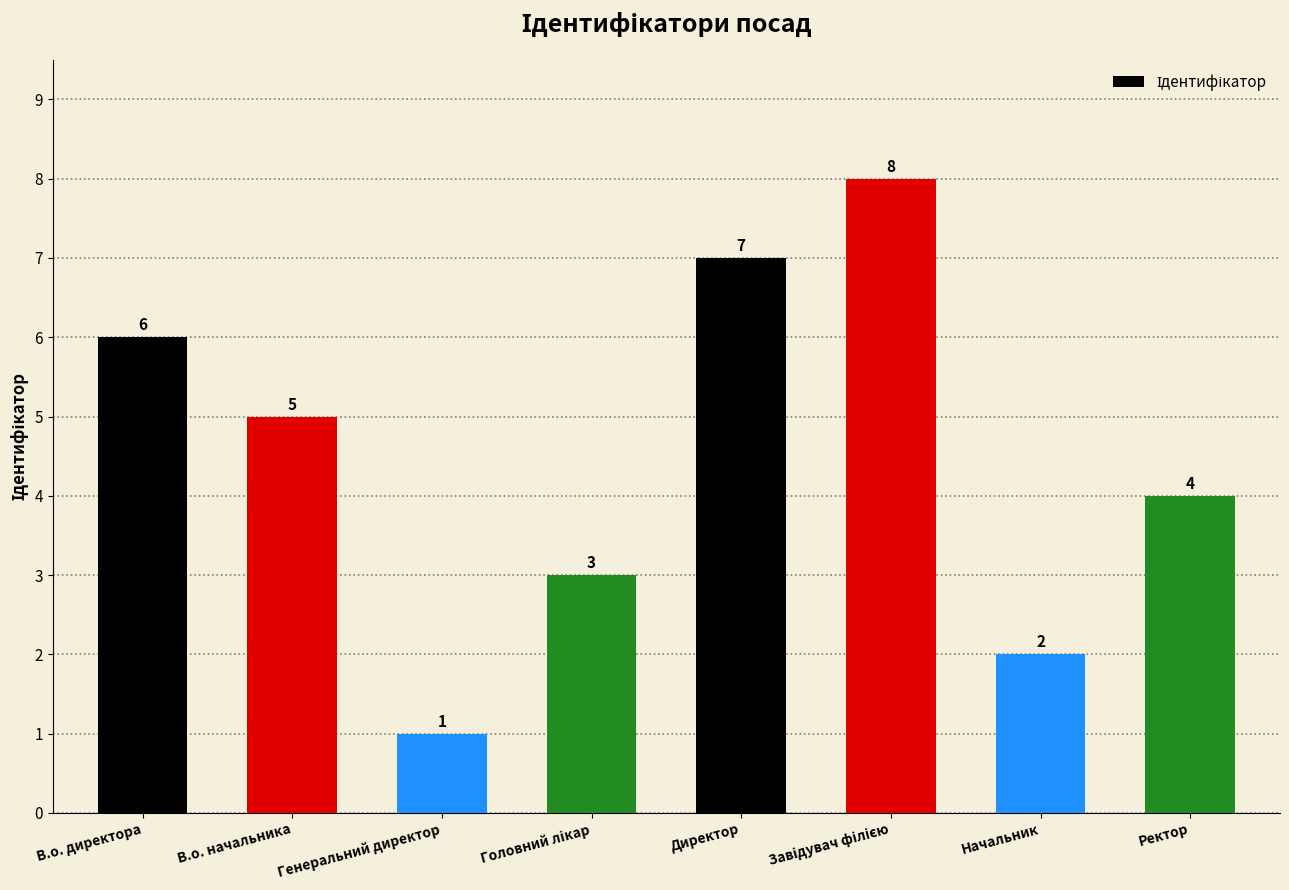

The chart shows a value of 1 at Начальник. True or false?

False